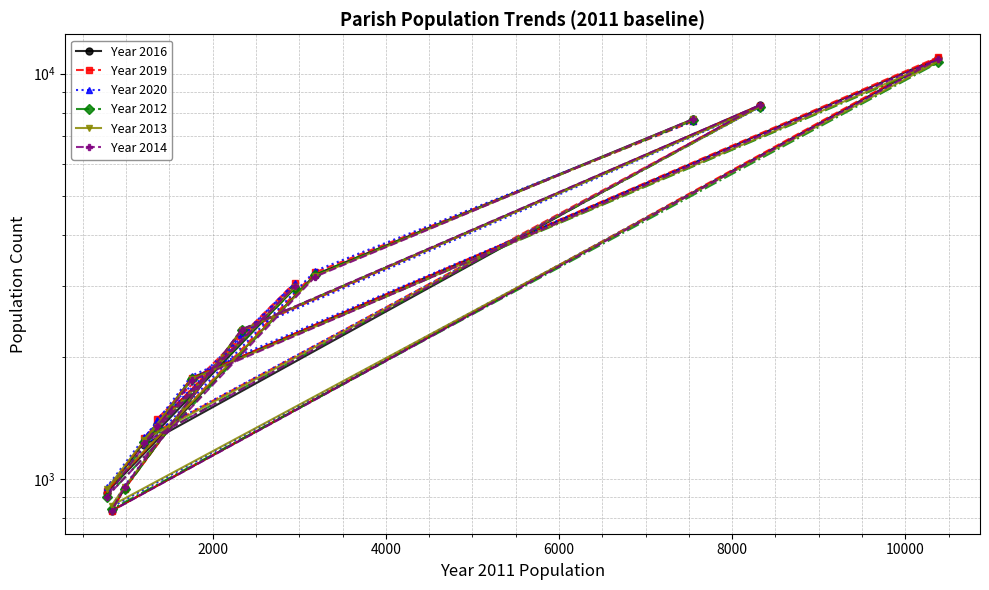

Rank the series by their maximum value, from lowest to highest.

Year 2012, Year 2013, Year 2020, Year 2014, Year 2016, Year 2019